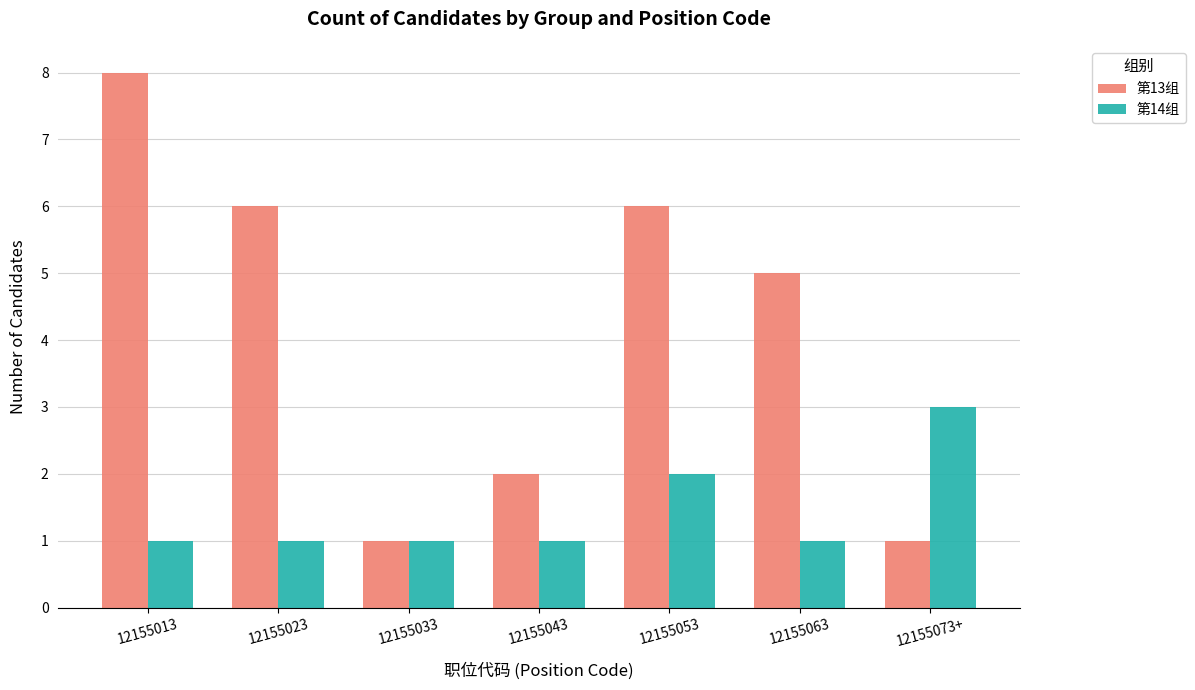

What is the label of the 4th bar from the left?

12155043